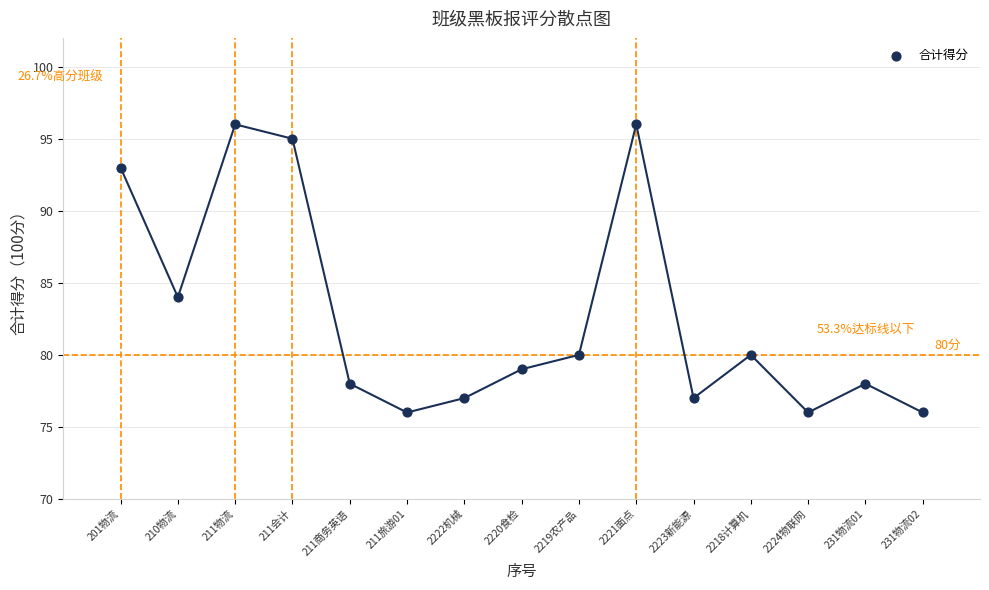

What Y value in the scatter plot is closest to 86?

84